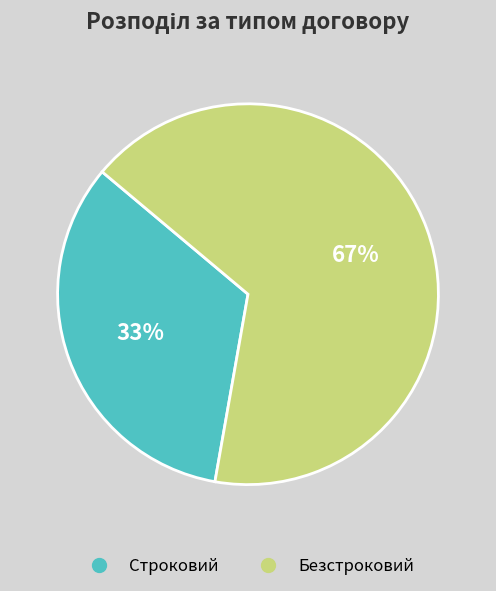

What percentage is the Безстроковий slice, to the nearest percent?

67%